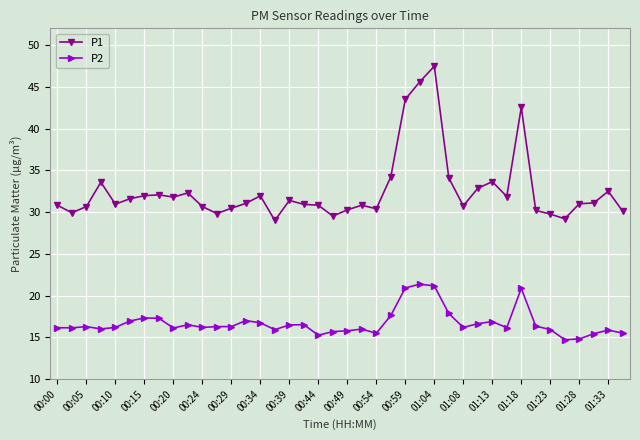

What are all the series names shown in the legend?

P1, P2